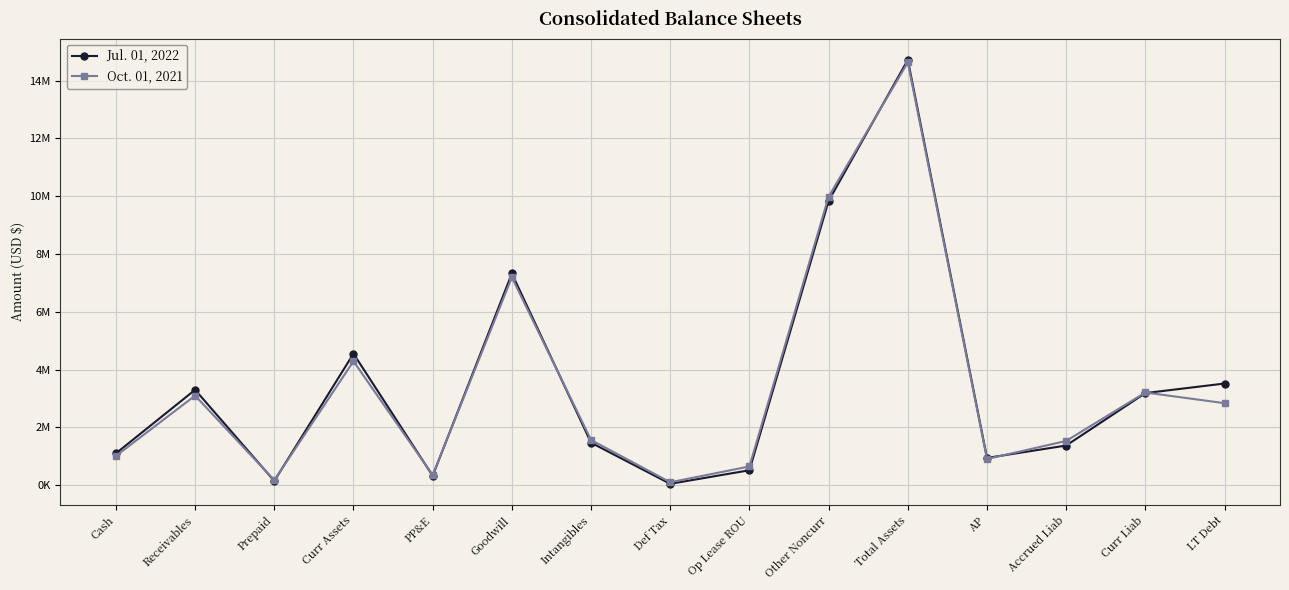

Is this an area chart (filled region under the line)?

No